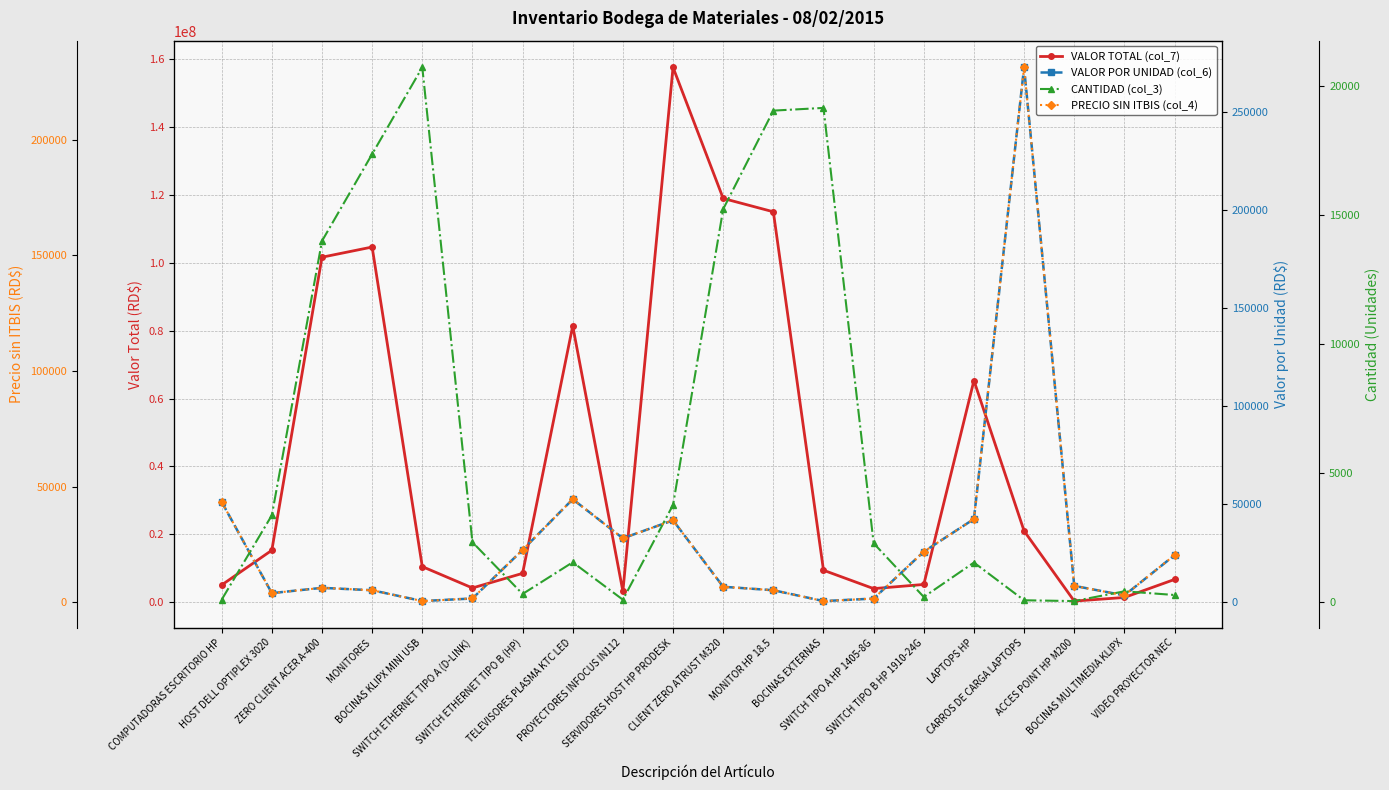

The value of PRECIO SIN ITBIS (col_4) at BOCINAS EXTERNAS is 418.3. True or false?

True